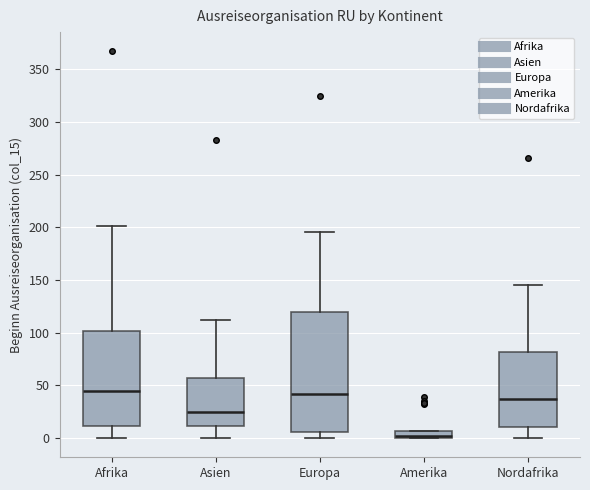

Which box has the lowest median line?

Amerika